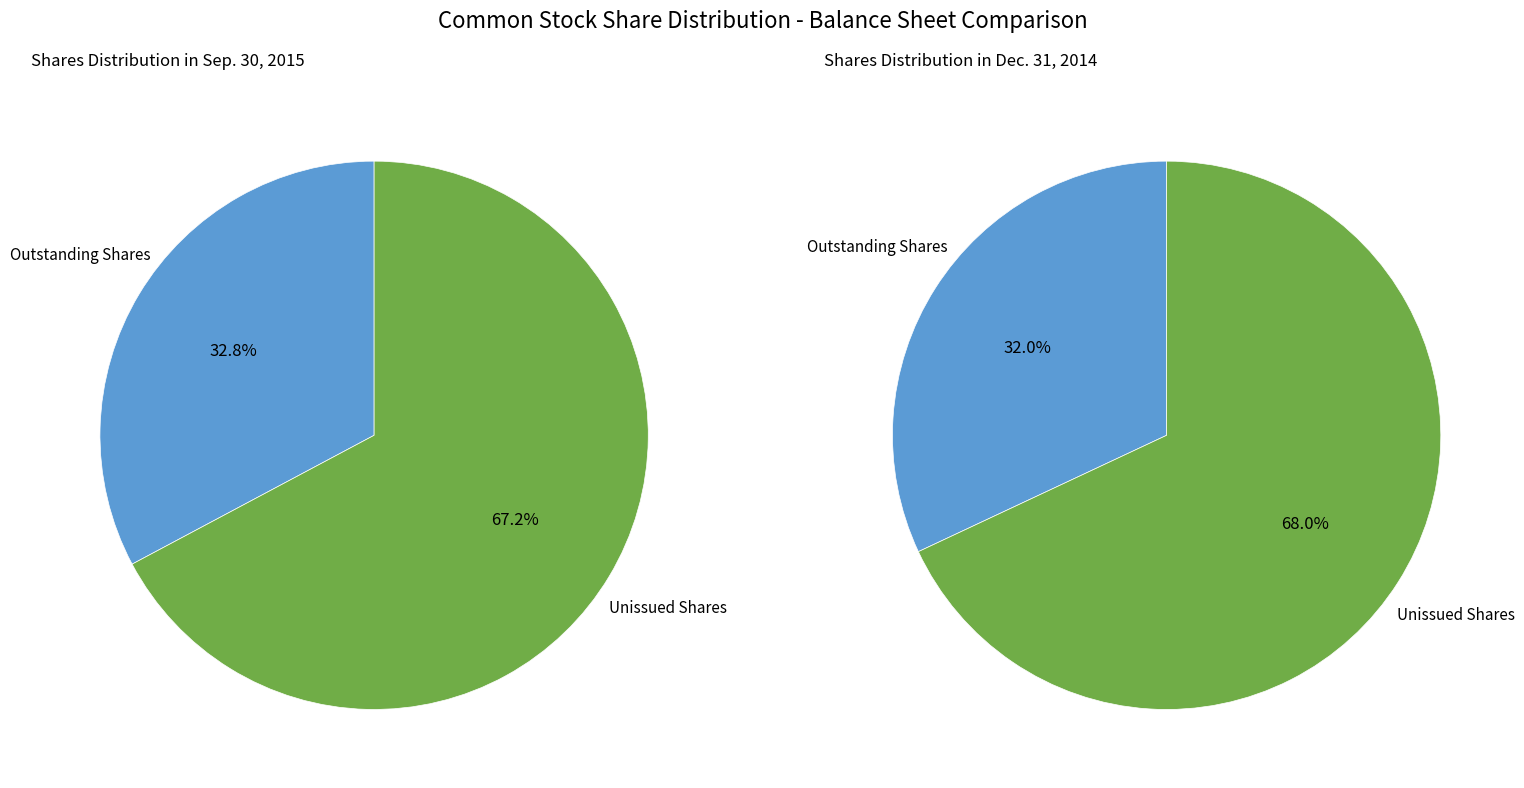

Does any single category account for the majority?

Yes